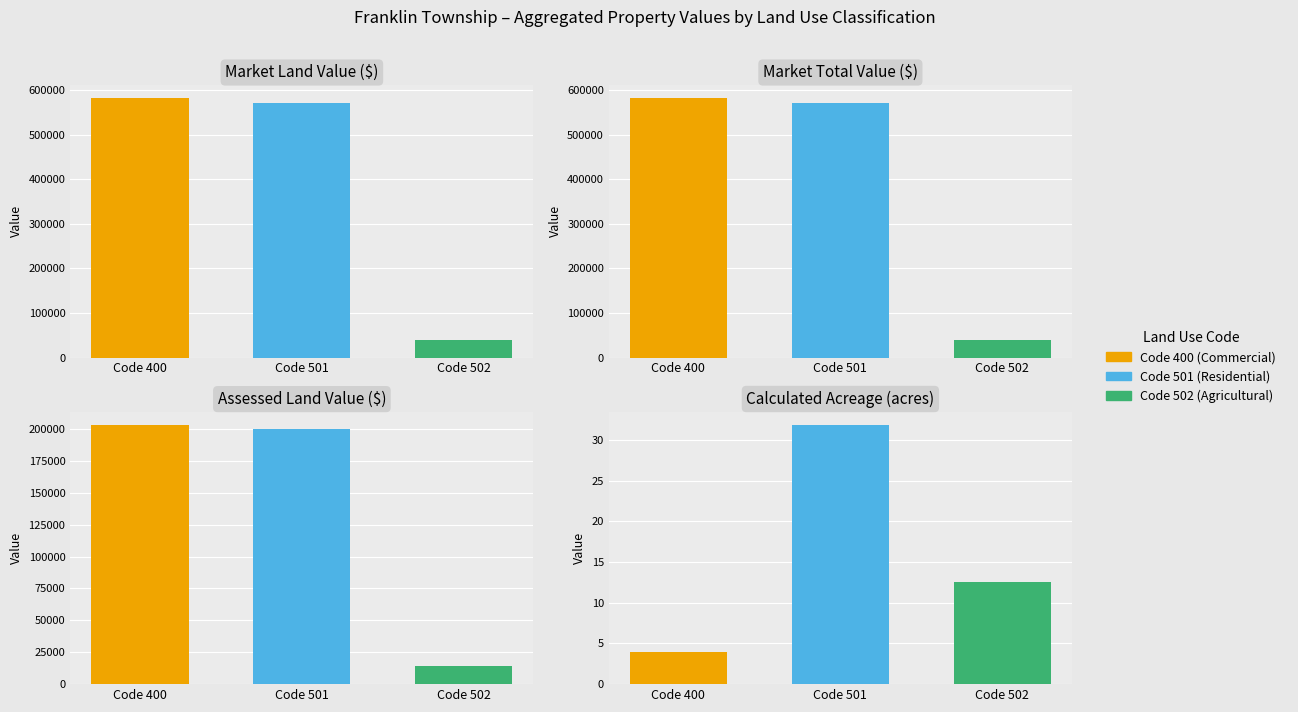

Does the chart contain any negative values?

No